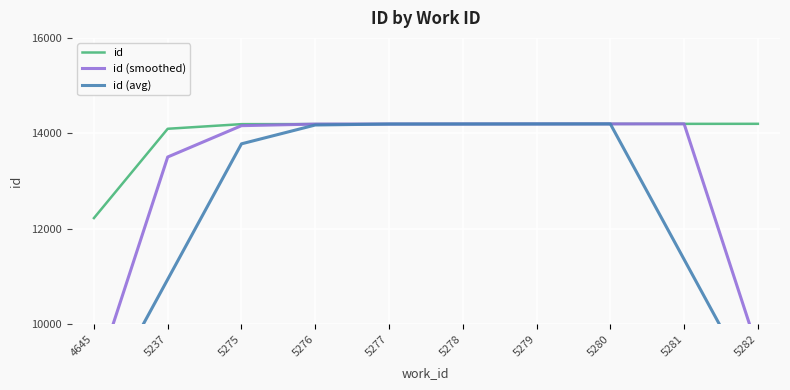

The value of id (smoothed) at 5276 is 22911.5. True or false?

False